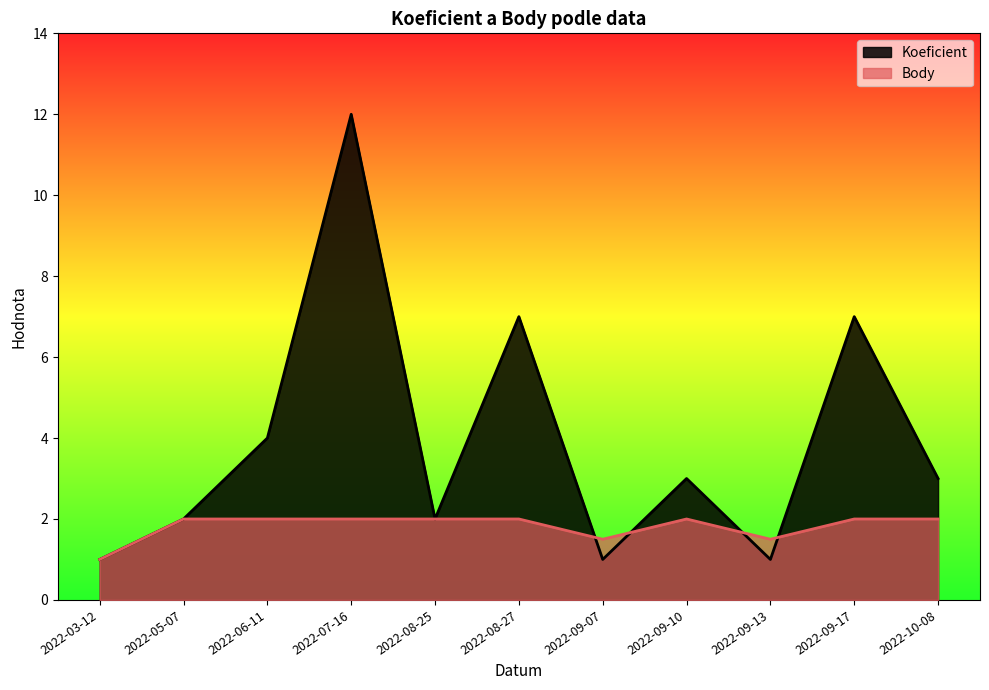

List the series in order of their peak value, lowest first.

Body, Koeficient